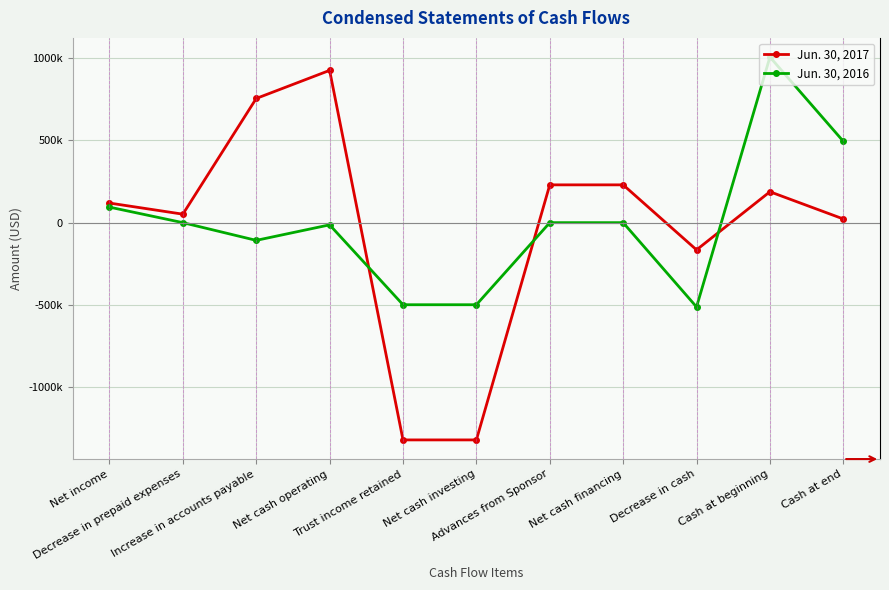

True or false: Jun. 30, 2017 and Jun. 30, 2016 intersect in this chart.

True